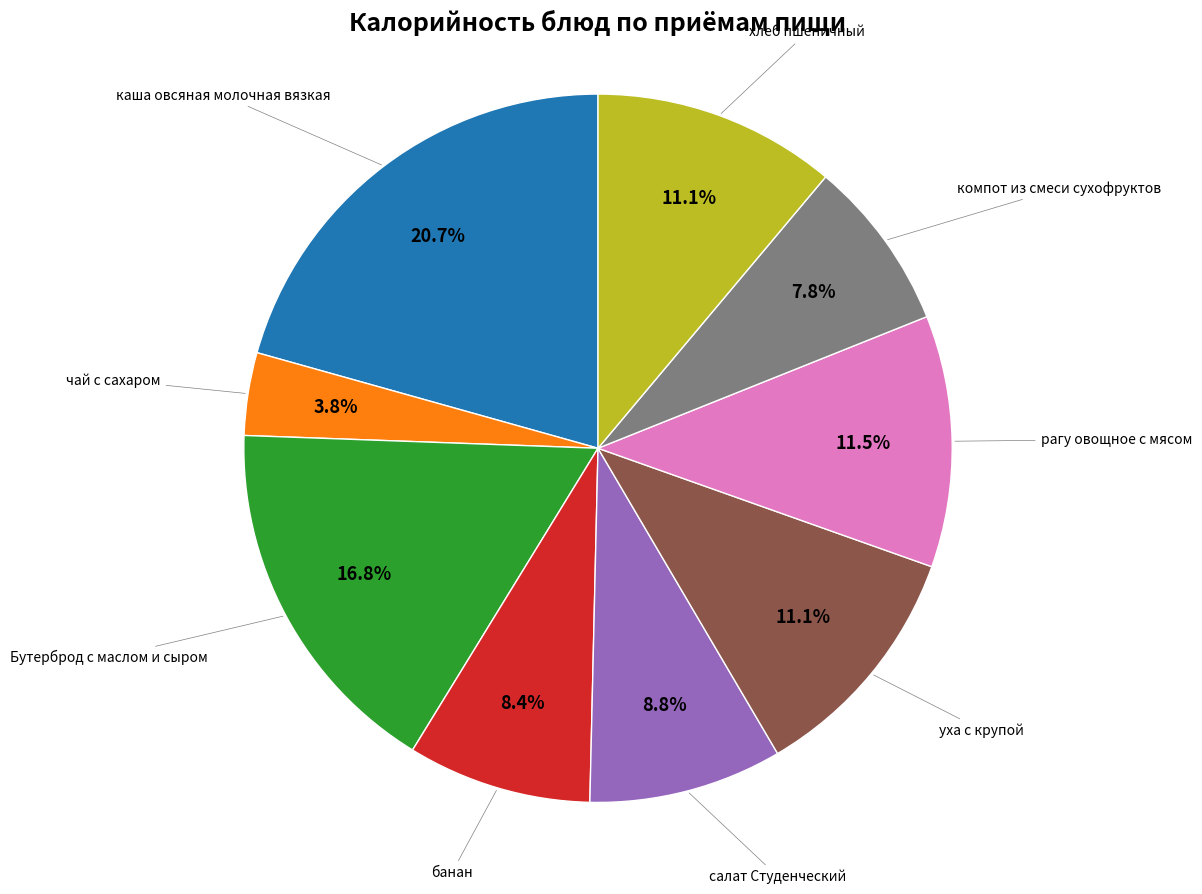

Is there a majority slice in this chart?

No